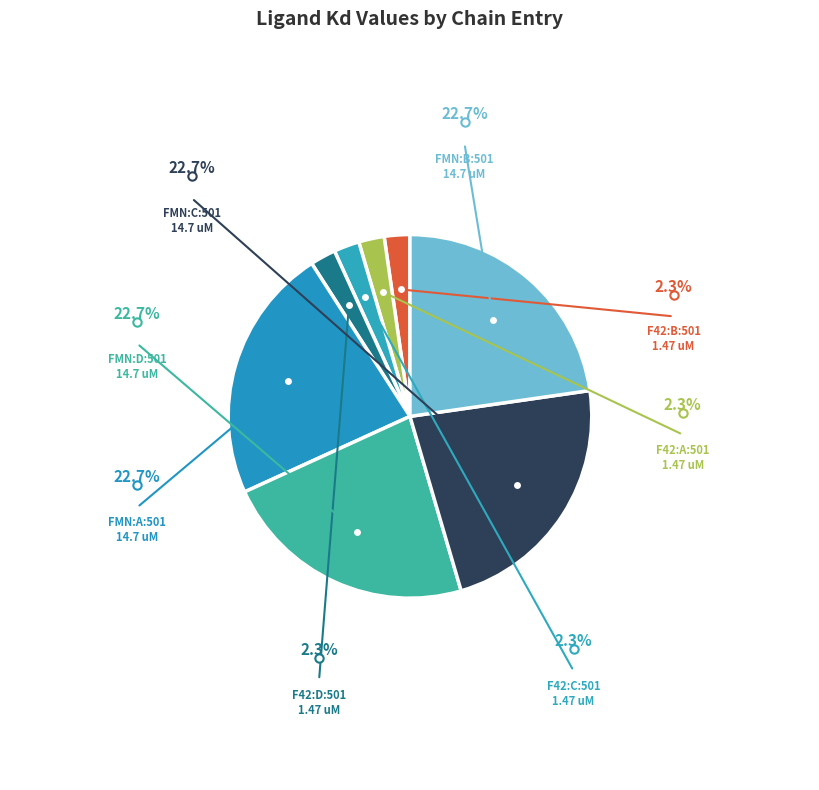

Combined, do F42:A:501 and FMN:C:501 account for over 50%?

No